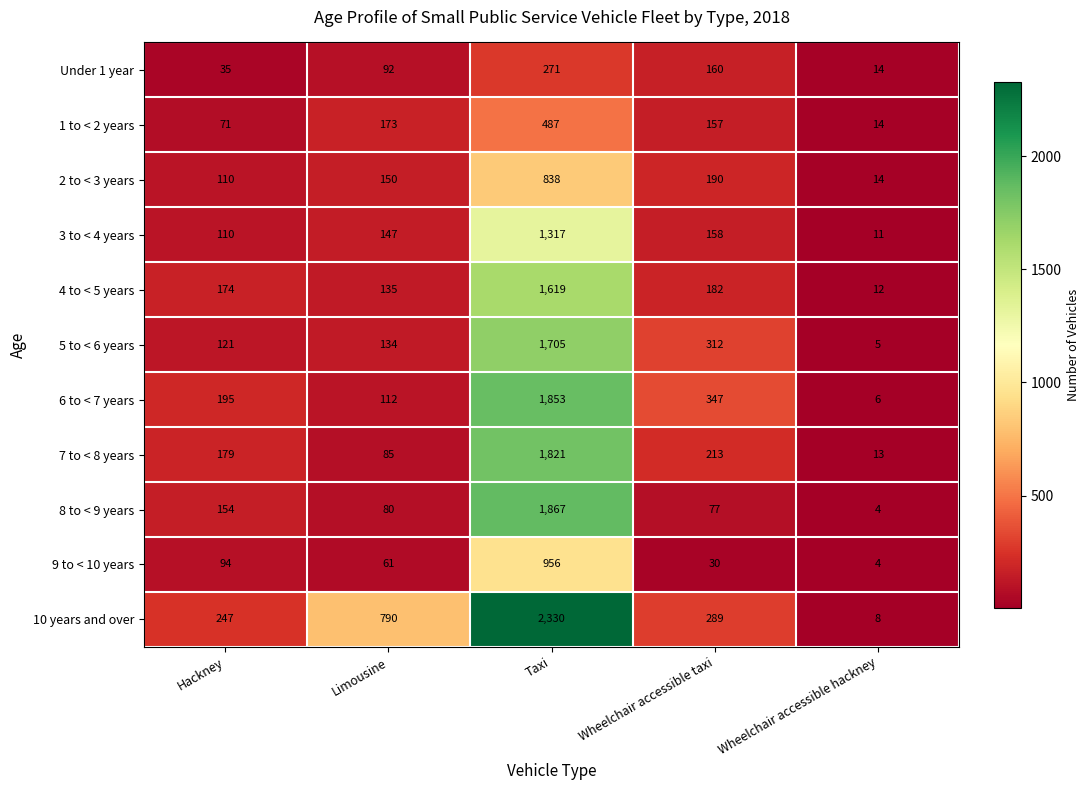

Which series has the largest range (max minus min)?

10 years and over